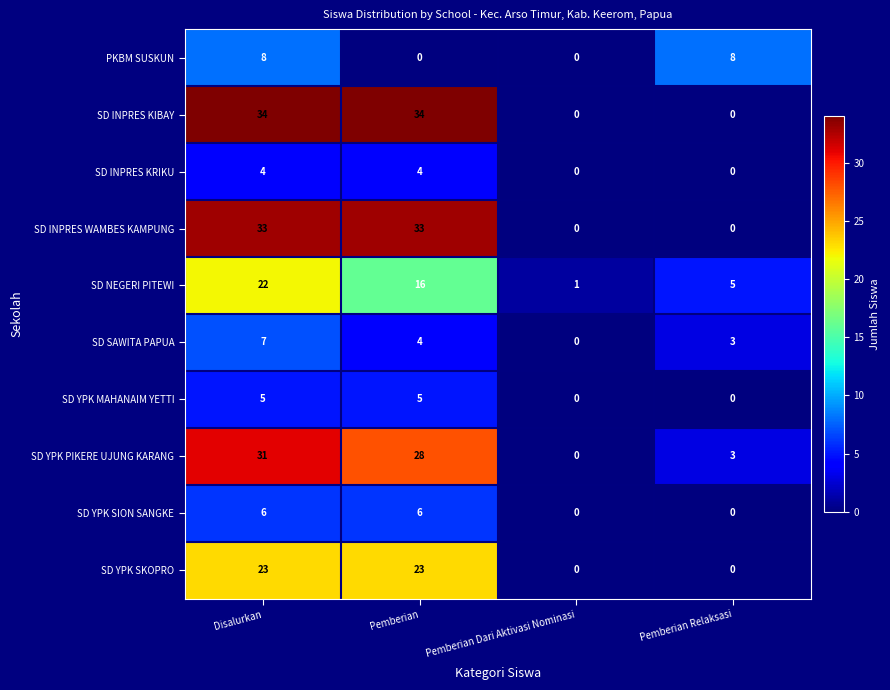

What is the maximum value for PKBM SUSKUN?

8